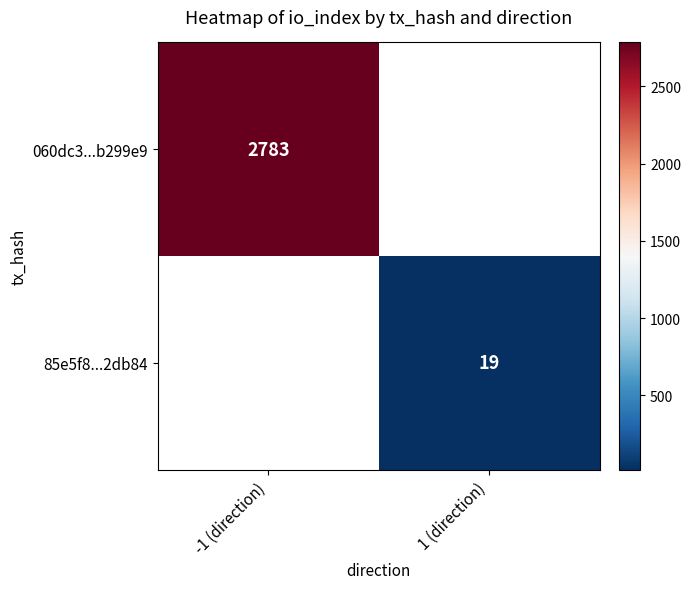

The value of 060dc3...b299e9 at -1 (direction) is 2783. True or false?

True